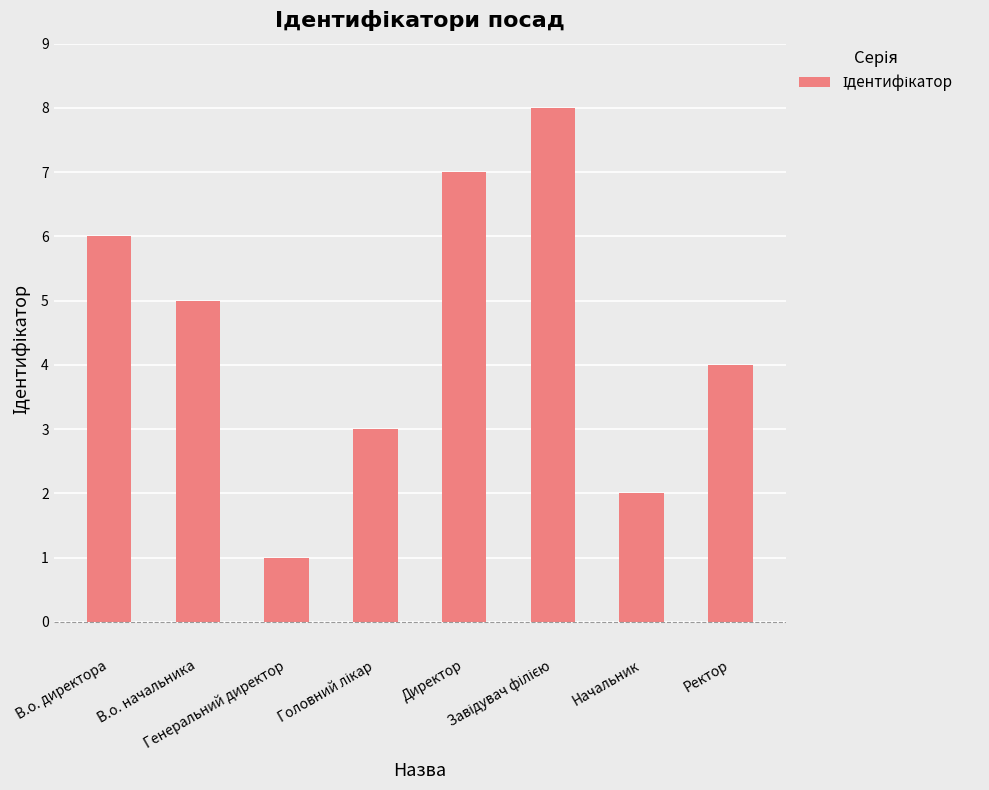

What is the difference between the maximum and minimum values?

7